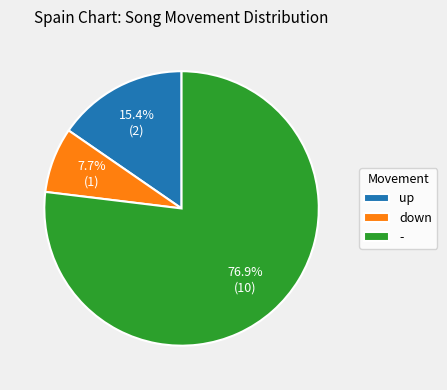

Which category has the biggest portion of the pie?

-